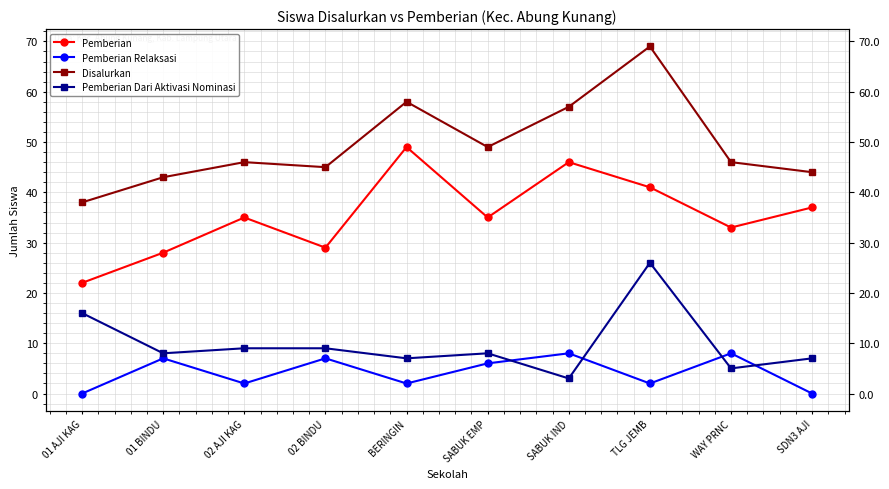

In Pemberian Relaksasi, how many points are higher than both neighbors (excluding endpoints)?

4